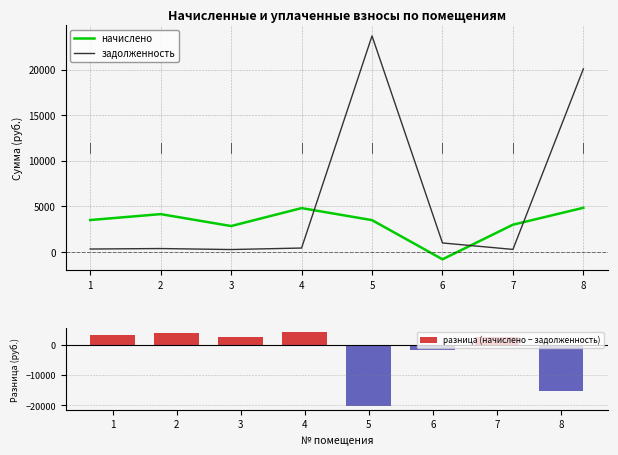

At which label does разница (начислено − задолженность) first exceed 2714?

1